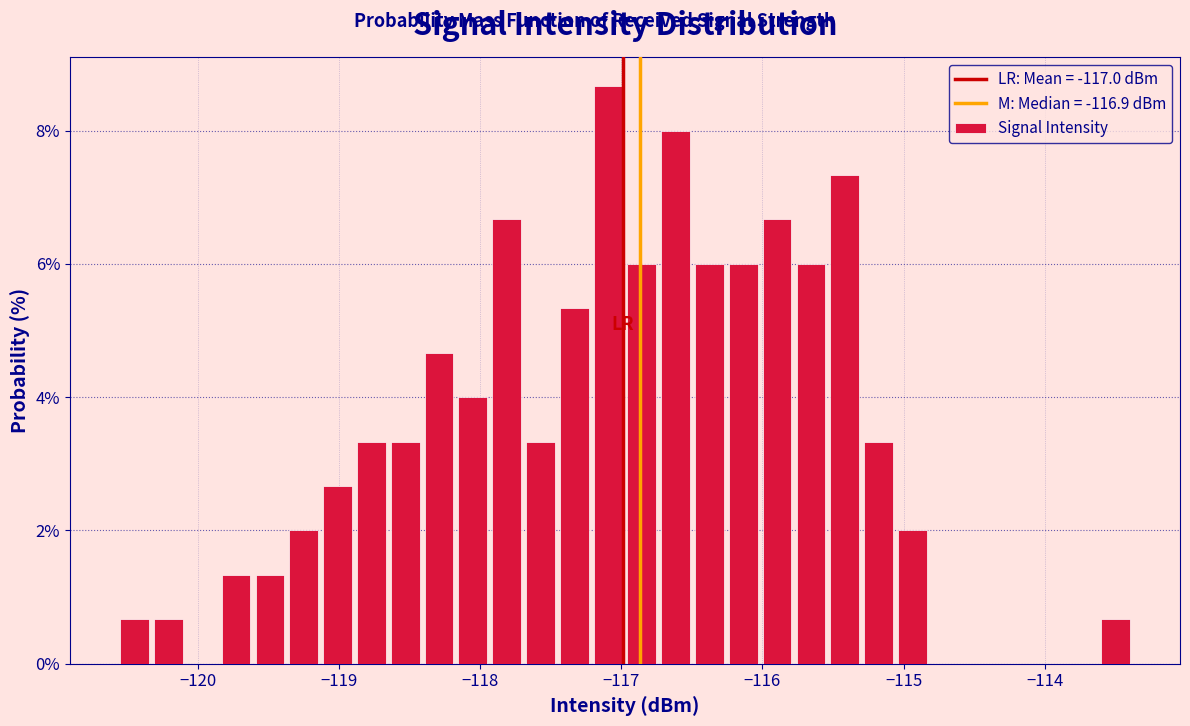

Around what value on the x-axis is the tallest bar? Give the approximate position of its centre, as read against the axis.

-117.1